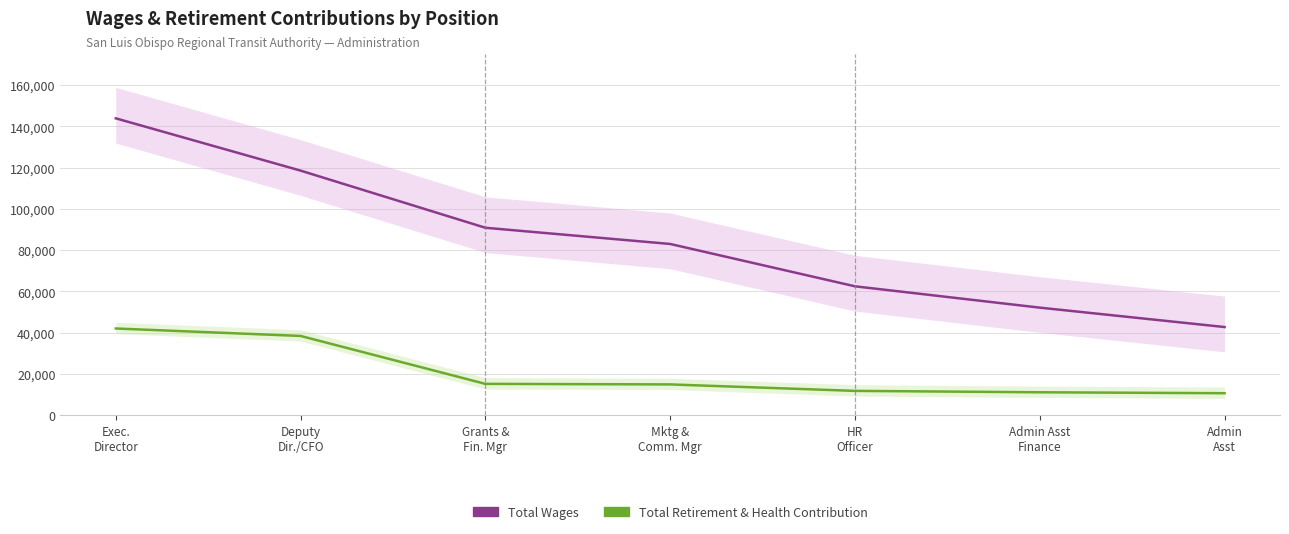

What is the label of the 6th point from the right?

Deputy
Dir./CFO